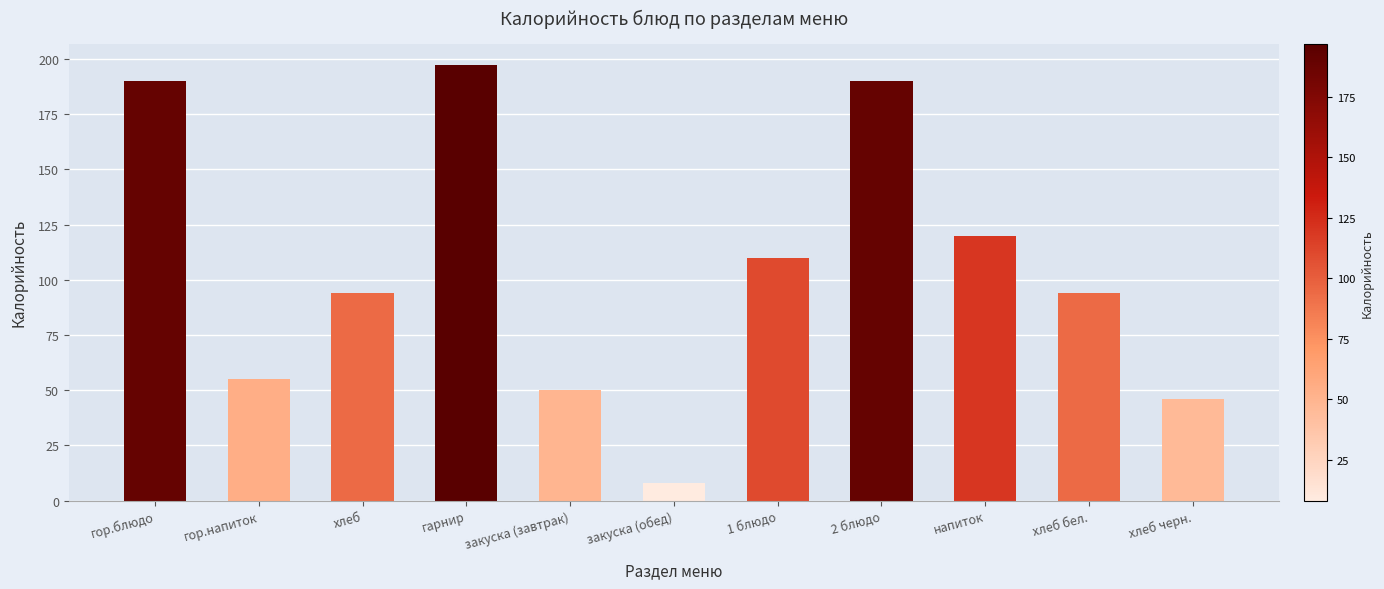

What is the difference between the second highest and second lowest values?

144.0